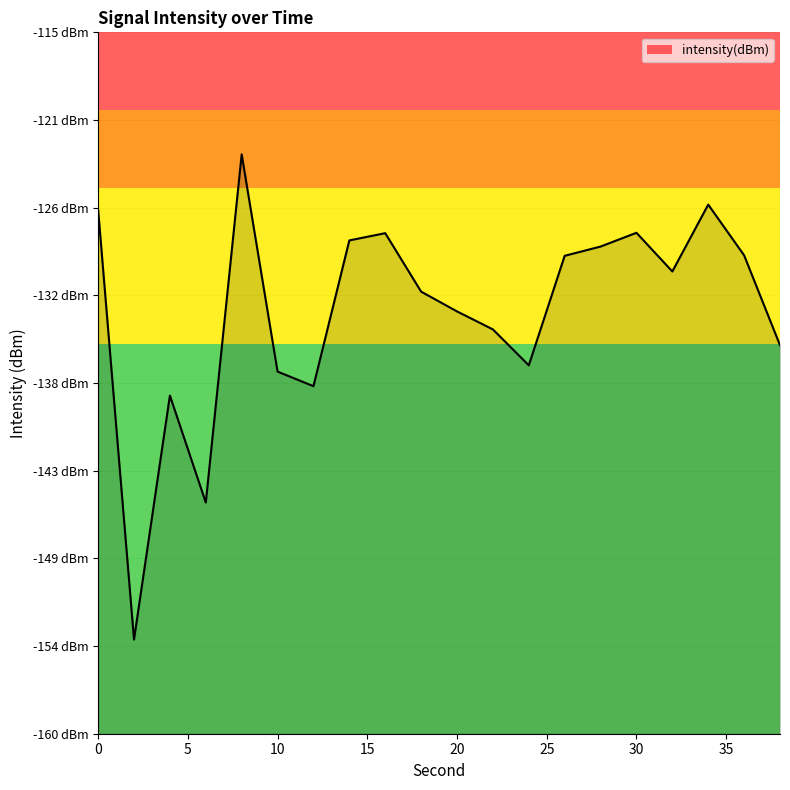

True or false: the data shows -128.3 at 14.

True